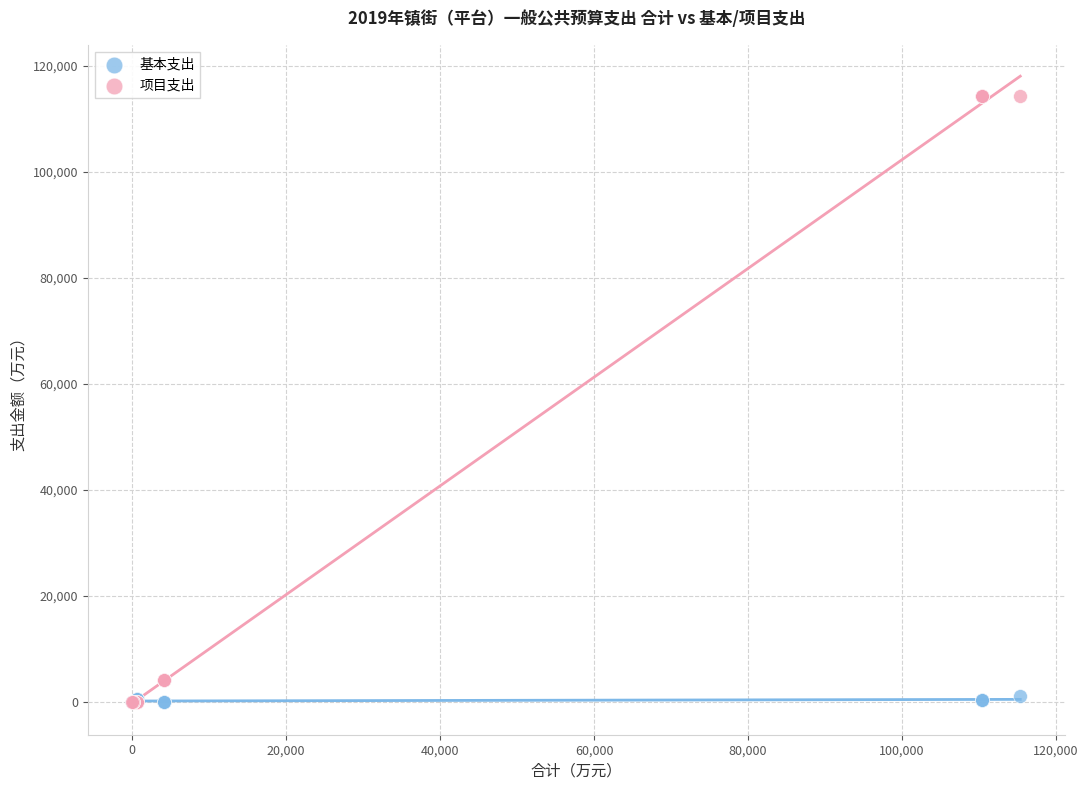

What are all the series names shown in the legend?

基本支出, 项目支出